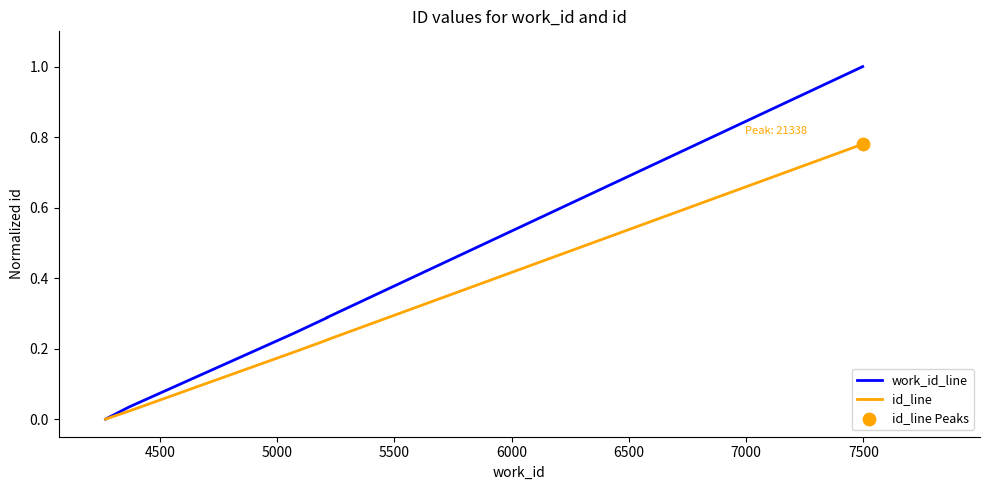

Which series has the largest total across all categories?

work_id_line